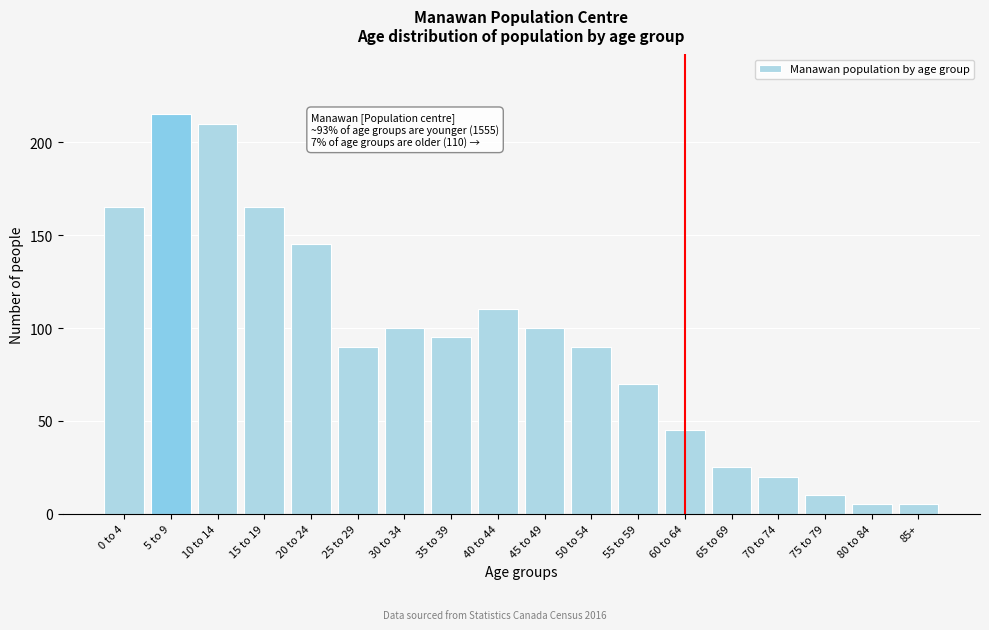

Reading right to left, extract all data points from this chart.

85+=5	80 to 84=5	75 to 79=10	70 to 74=20	65 to 69=25	60 to 64=45	55 to 59=70	50 to 54=90	45 to 49=100	40 to 44=110	35 to 39=95	30 to 34=100	25 to 29=90	20 to 24=145	15 to 19=165	10 to 14=210	5 to 9=215	0 to 4=165